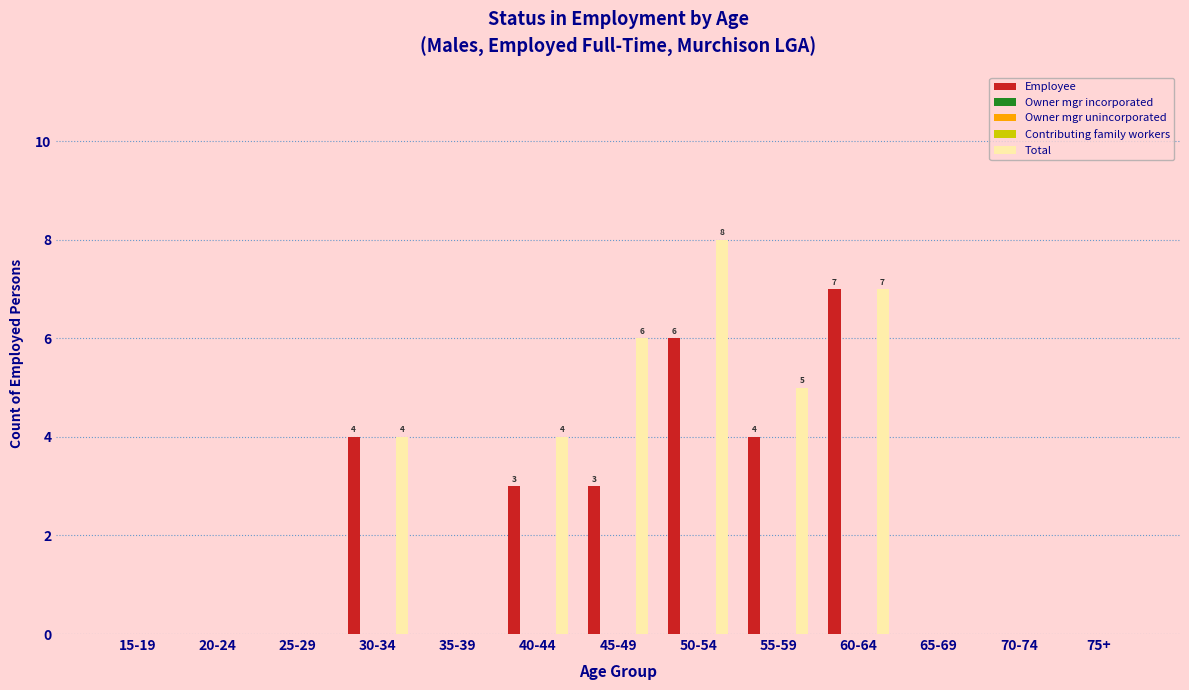

Reading left to right, extract all data points from this chart.

Employee: 0	0	0	4	0	3	3	6	4	7	0	0	0
Owner mgr incorporated: 0	0	0	0	0	0	0	0	0	0	0	0	0
Owner mgr unincorporated: 0	0	0	0	0	0	0	0	0	0	0	0	0
Contributing family workers: 0	0	0	0	0	0	0	0	0	0	0	0	0
Total: 0	0	0	4	0	4	6	8	5	7	0	0	0